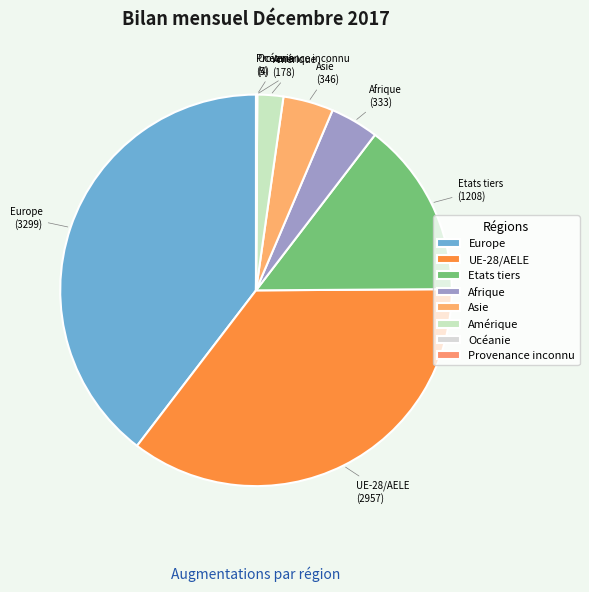

Combined, do Amérique and Afrique account for over 50%?

No